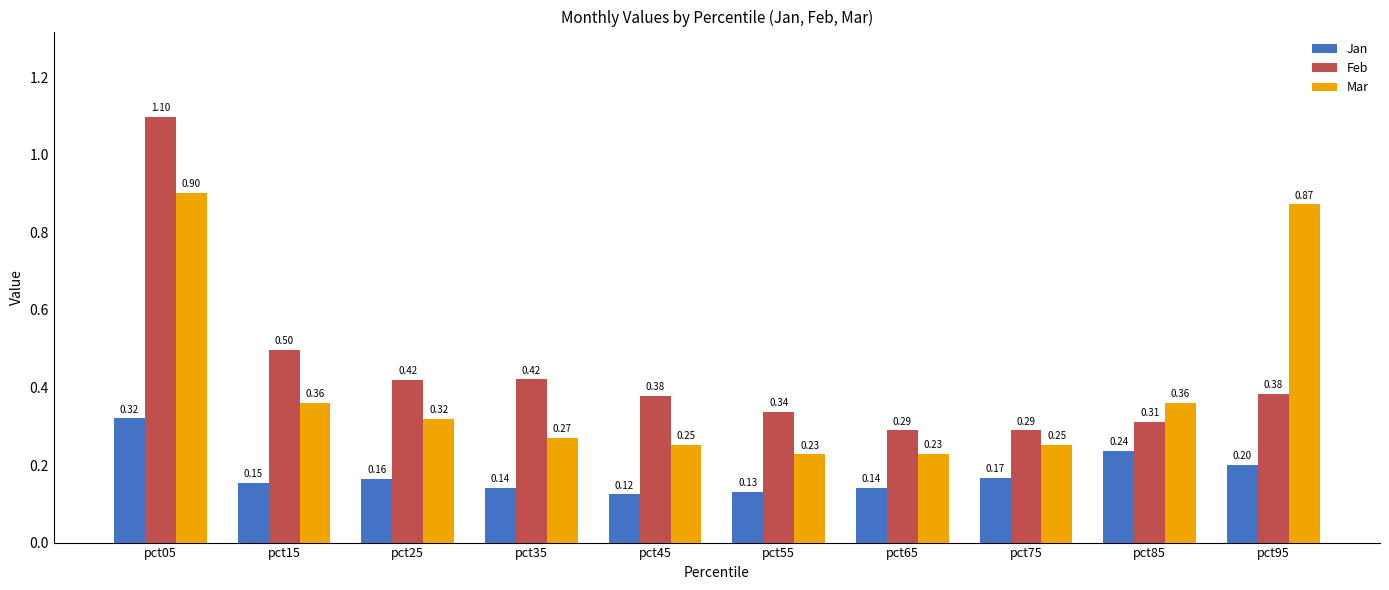

What is the difference between the maximum and minimum values in the Feb series?

0.8